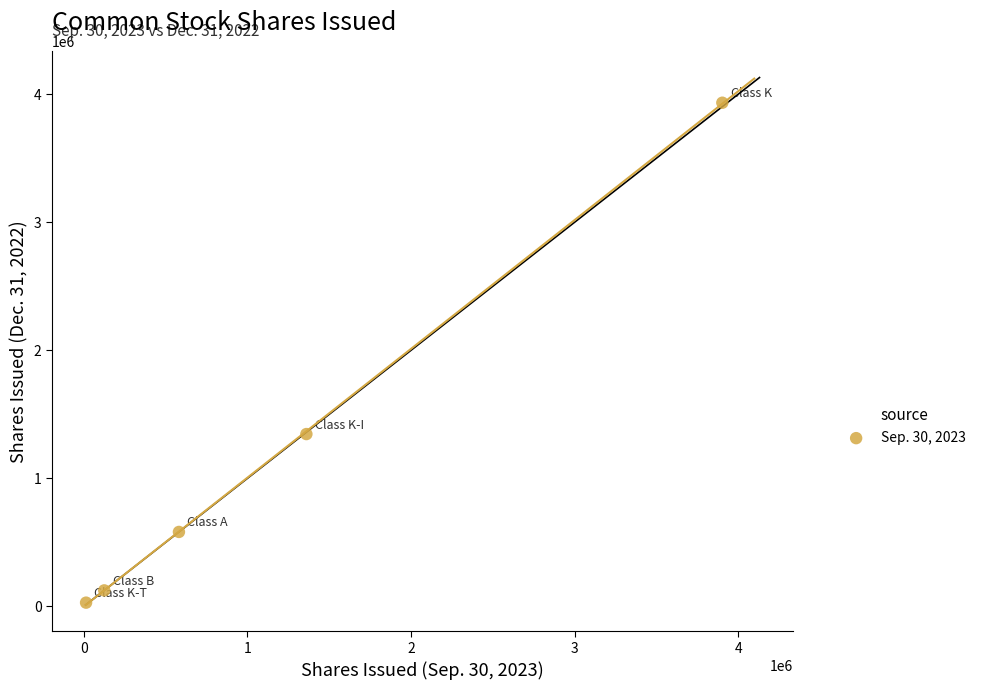

What is the range of Y values (max minus min)?

3903220